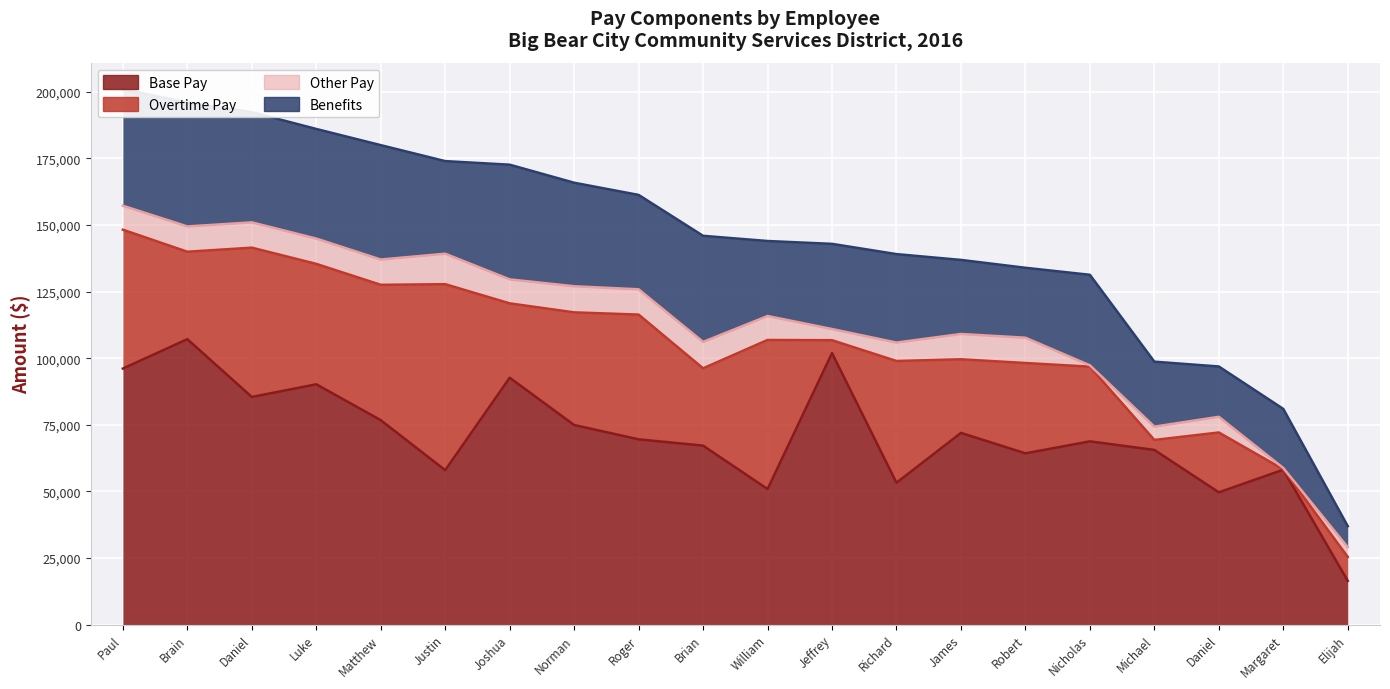

What is the lowest value of the Overtime Pay series?

142.0